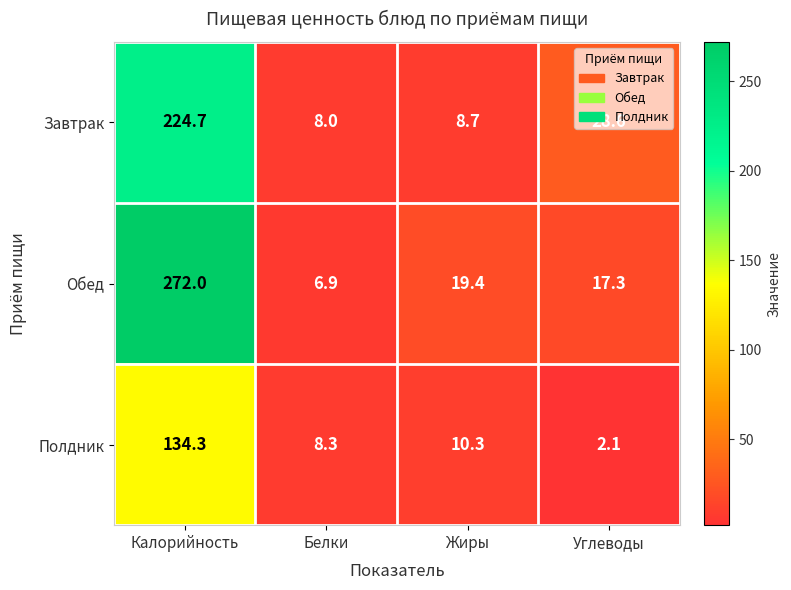

Which category has the lowest value across all series?

Углеводы